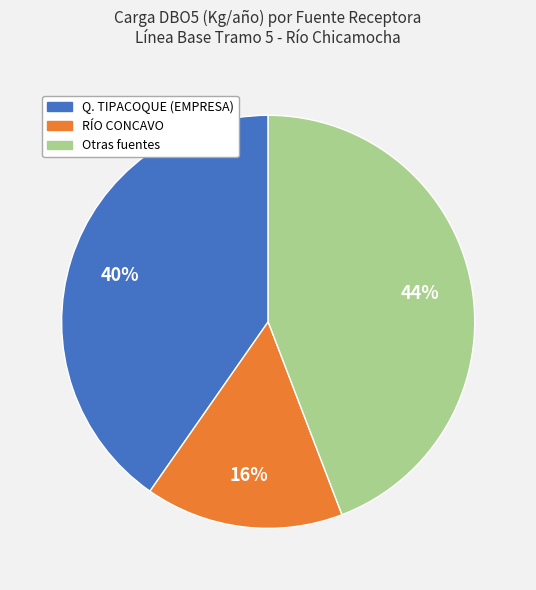

Does any single category account for the majority?

No